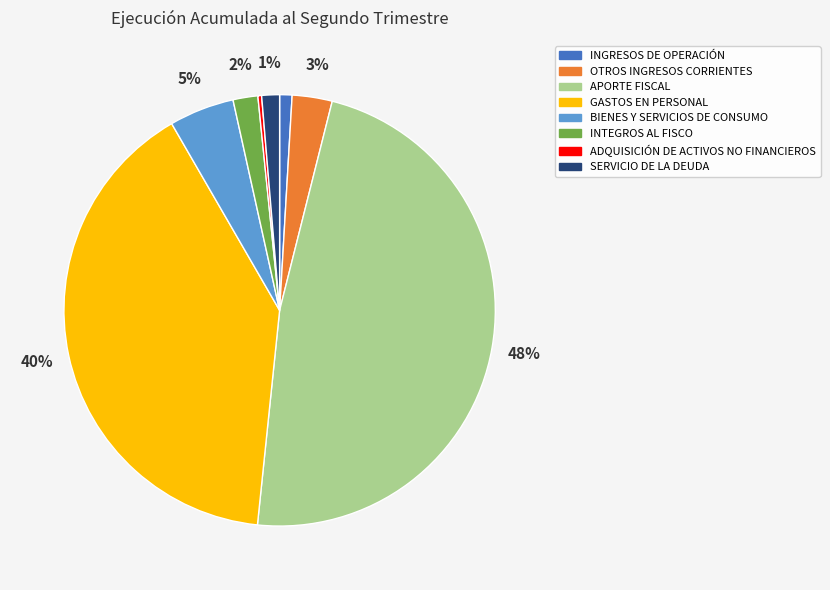

Is it true that APORTE FISCAL is 48% of the pie?

True